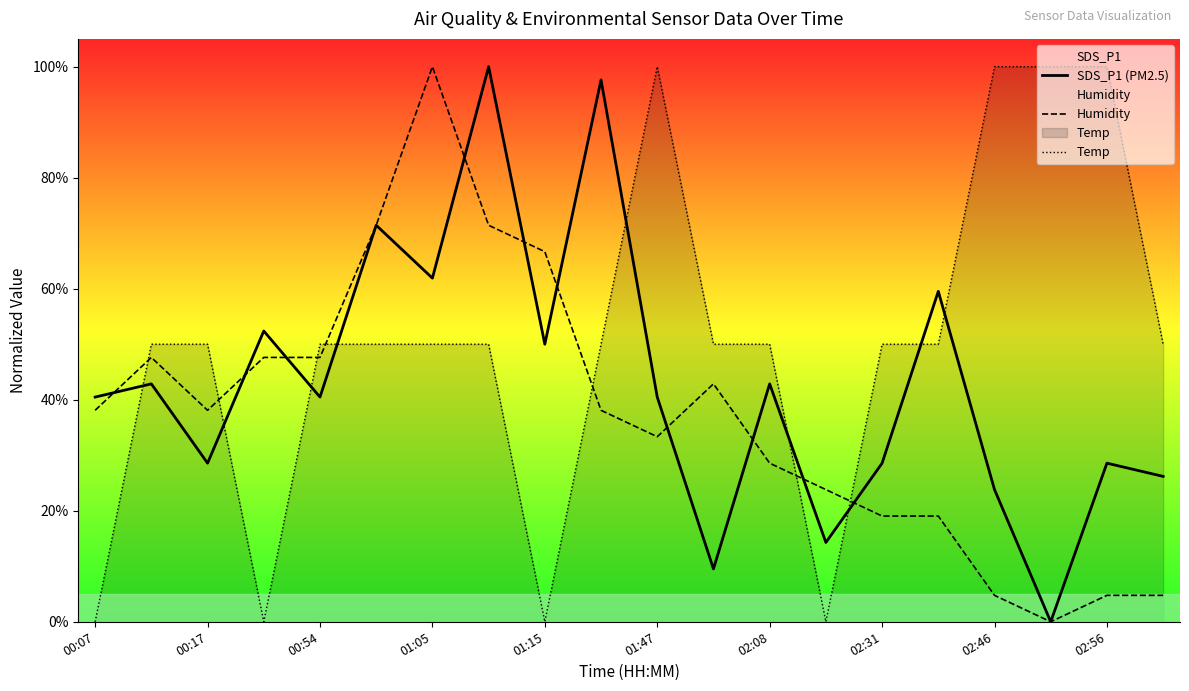

Does the chart display data point markers on the line(s)?

No